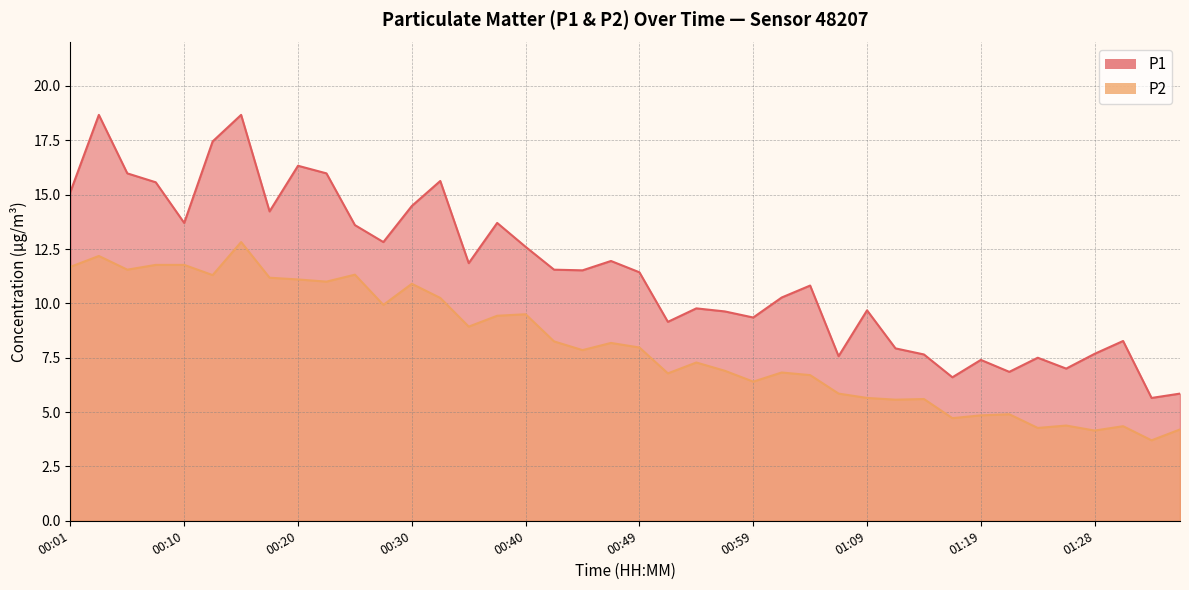

What is the label of the 20th point from the right?

00:49